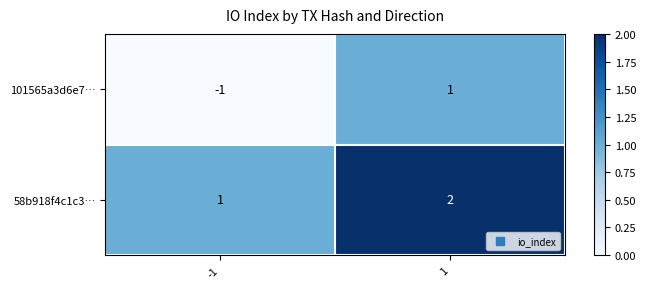

The value of 101565a3d6e7… at -1 is -1. True or false?

True